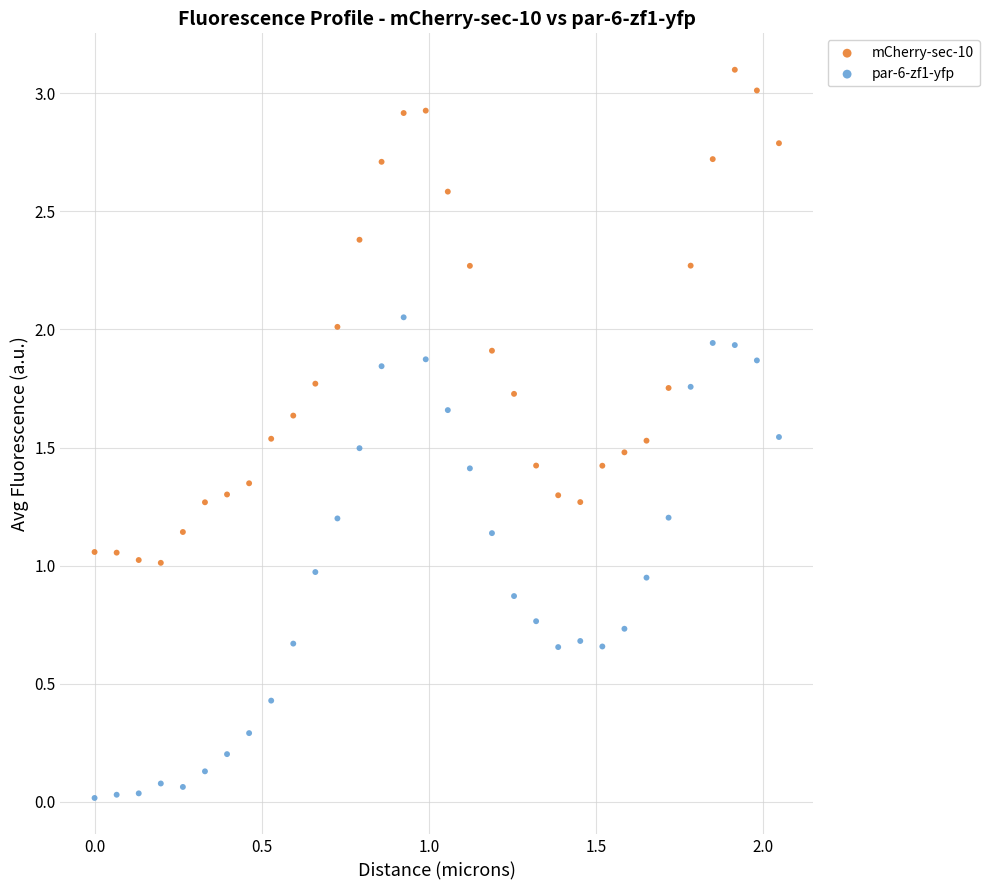

Which series reaches the maximum Y coordinate?

mCherry-sec-10